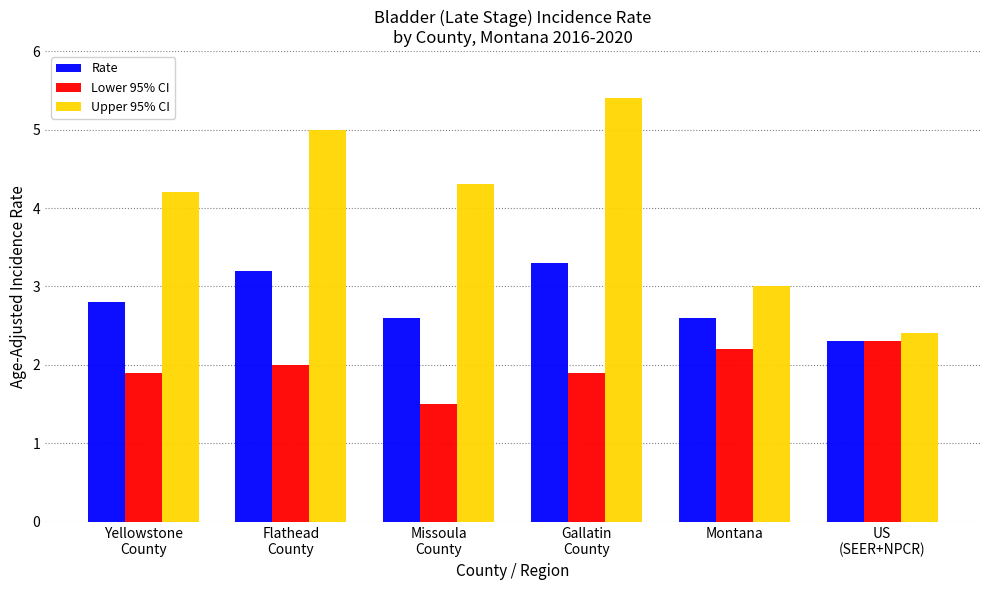

Rank the series by their average value, from highest to lowest.

Upper 95% CI, Rate, Lower 95% CI